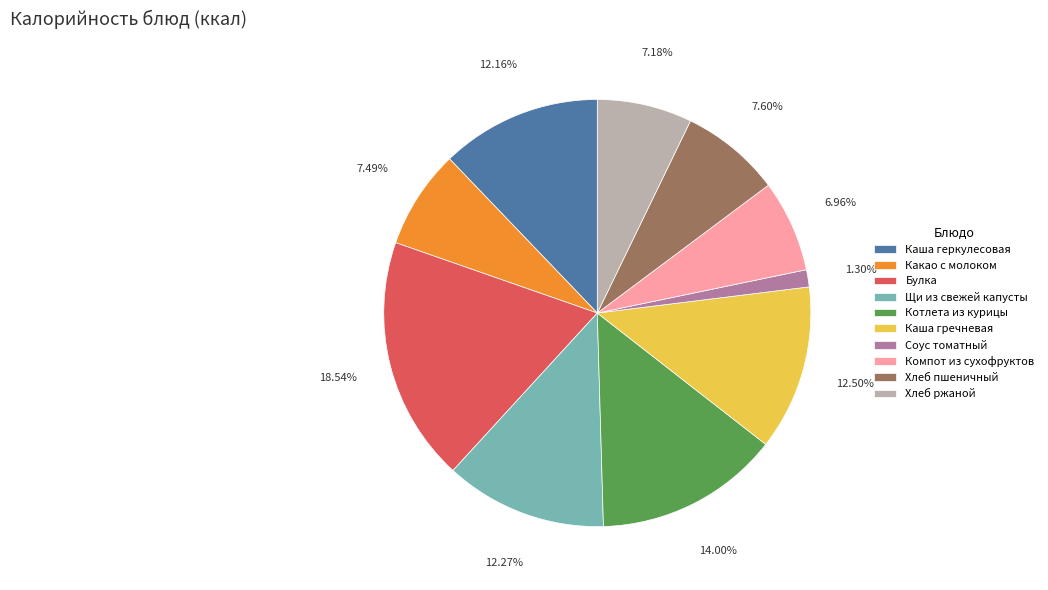

To the nearest percent, what is the average slice percentage?

10%